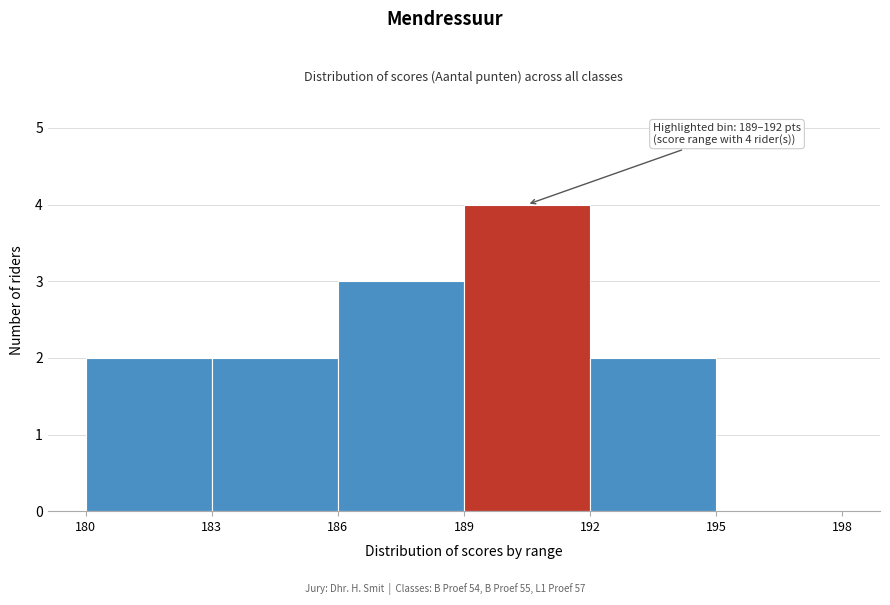

Which range on the x-axis has the tallest bar?

189 to 192